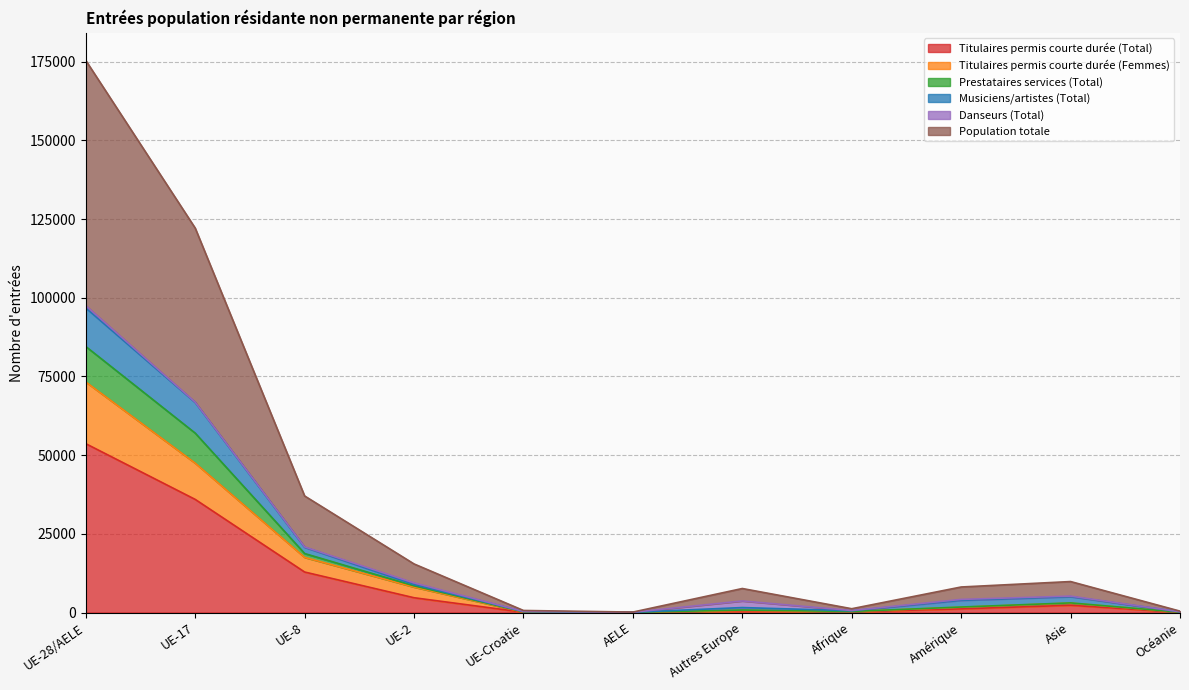

What is the difference between the Titulaires permis courte durée (Femmes) values at UE-28/AELE and Autres Europe?

72572